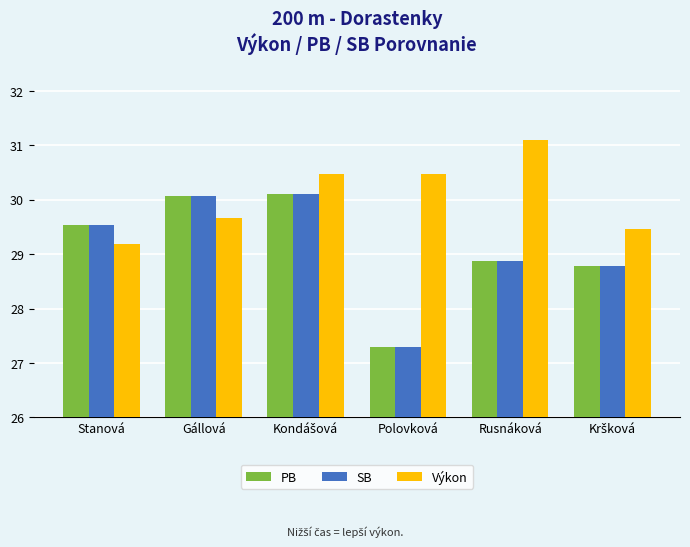

What is the sum of all PB values?

174.7